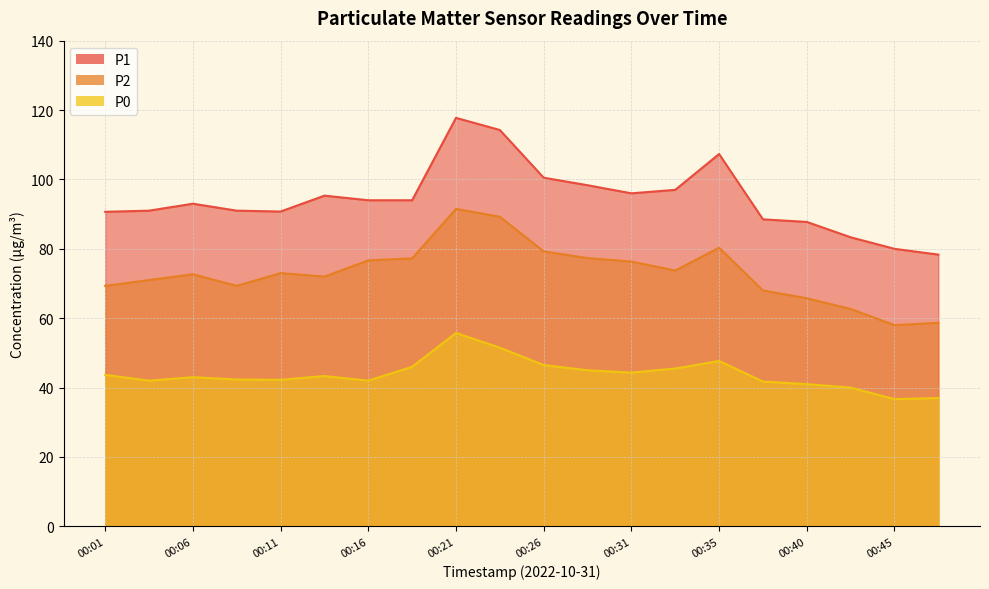

Reading left to right, what are all the values shown in this chart?

P1: 90.7	91.0	93.0	91.0	90.8	95.3	94.0	94.0	117.8	114.2	100.5	98.3	96.0	97.0	107.3	88.5	87.8	83.3	80.0	78.3
P2: 69.3	71.0	72.7	69.3	73.0	72.0	76.7	77.2	91.5	89.2	79.2	77.3	76.3	73.8	80.3	68.0	65.8	62.7	58.0	58.7
P0: 43.7	42.0	43.0	42.3	42.2	43.3	42.0	46.0	55.8	51.5	46.5	45.0	44.3	45.5	47.7	41.8	41.0	40.0	36.7	37.0